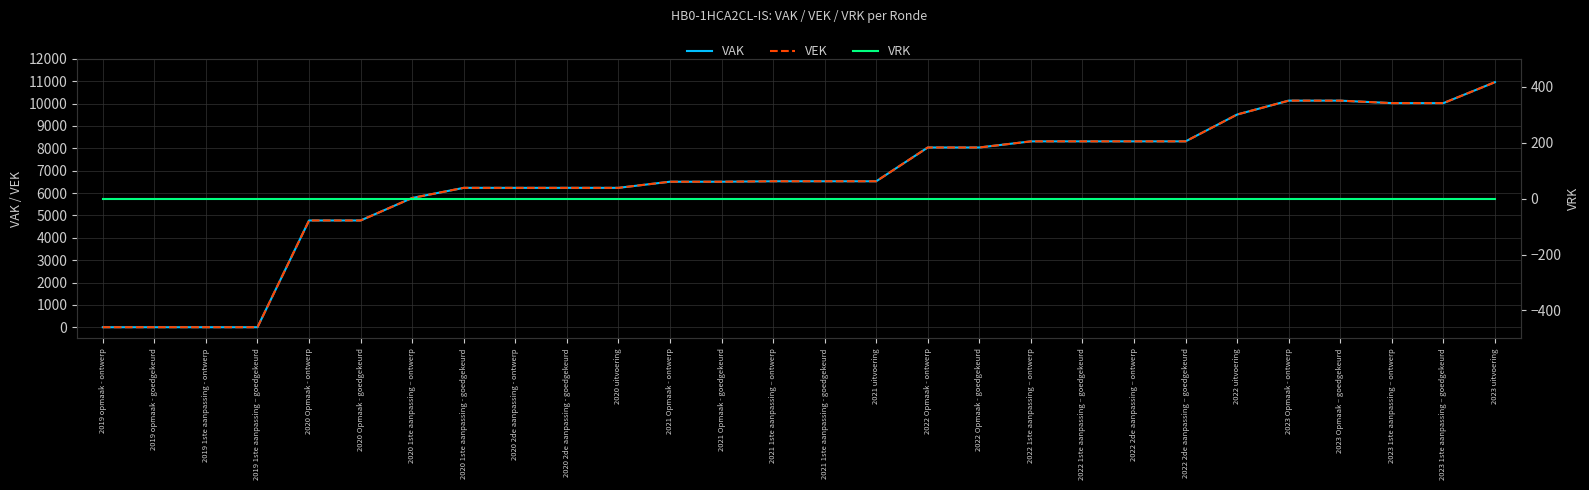

What are all the series names shown in the legend?

VAK, VEK, VRK